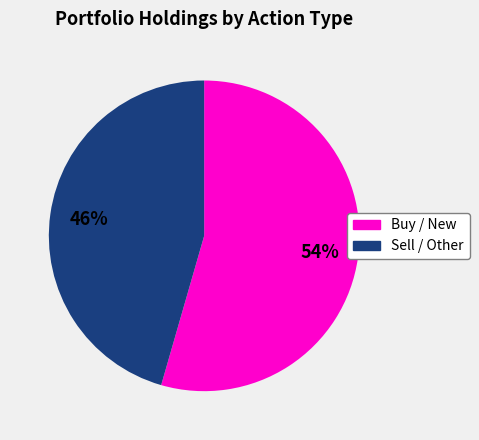

Is there a majority slice in this chart?

Yes